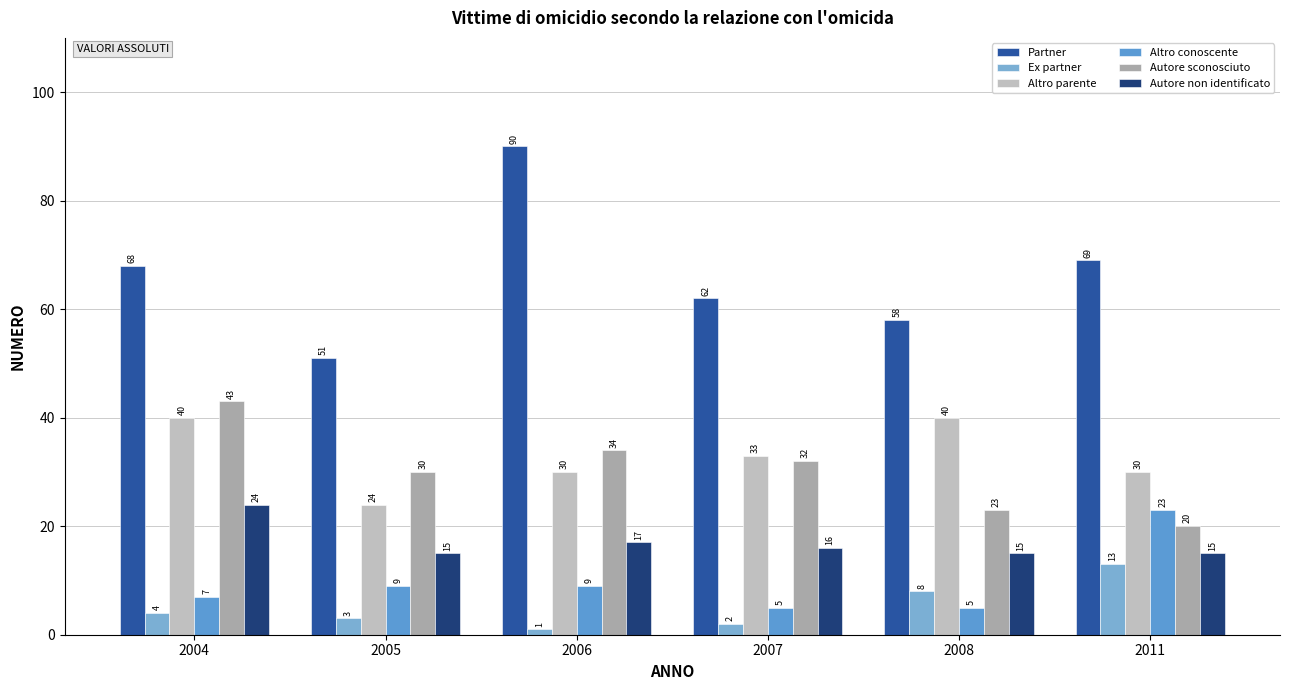

How many values in the Autore sconosciuto series are below 32?

3